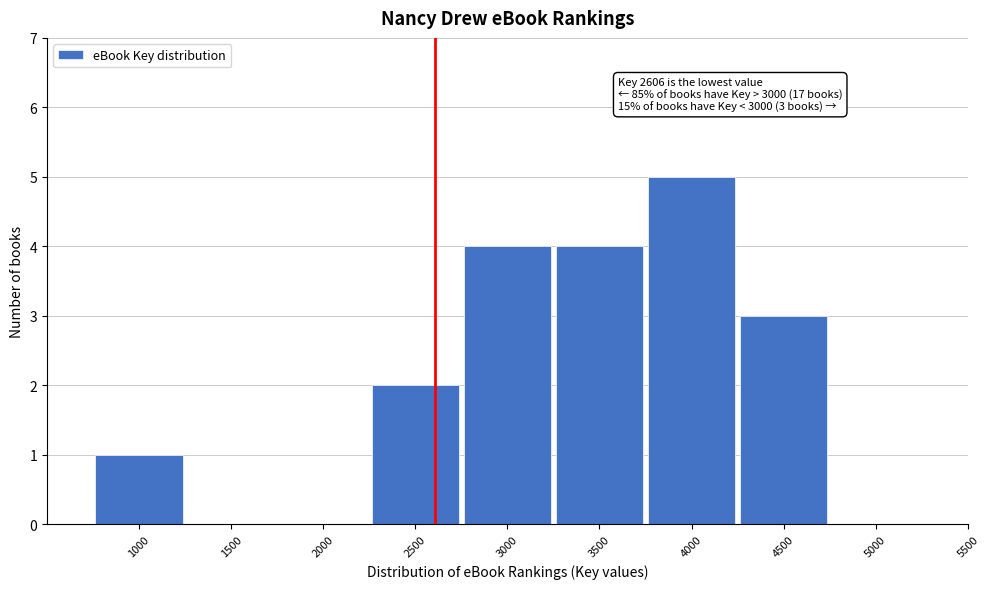

Reading left to right, list all the values displayed in this chart.

1000=1	1500=0	2000=0	2500=2	3000=4	3500=4	4000=5	4500=3	5000=0